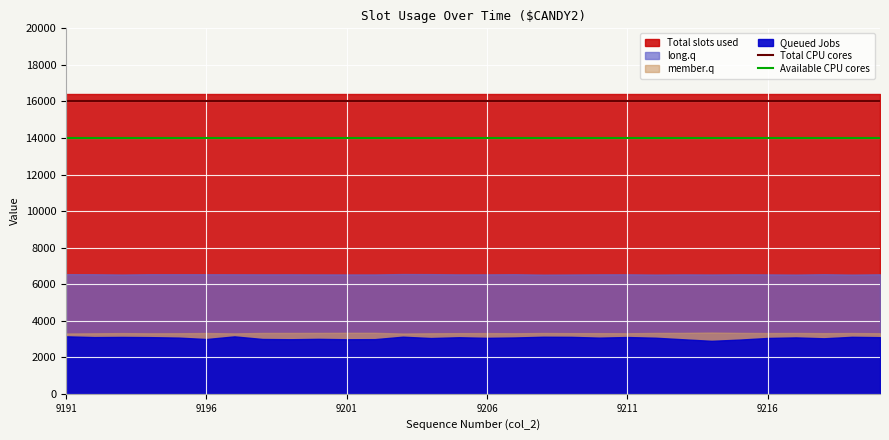

Is it true that Total CPU cores equals 16000 at 9191?

True